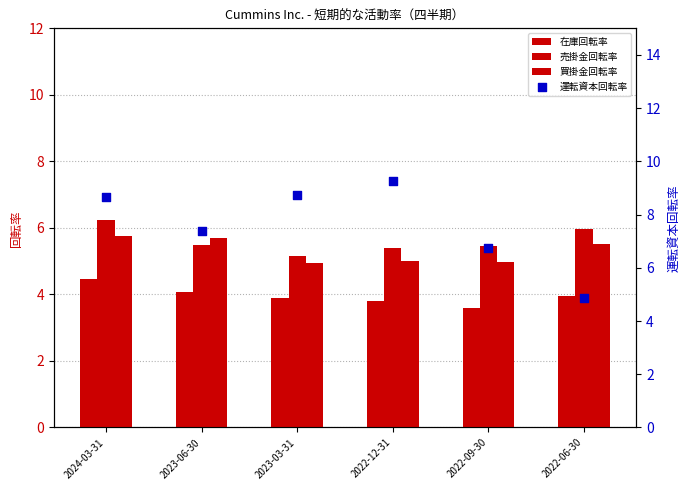

At how many categories does at least one series exceed 8?

3